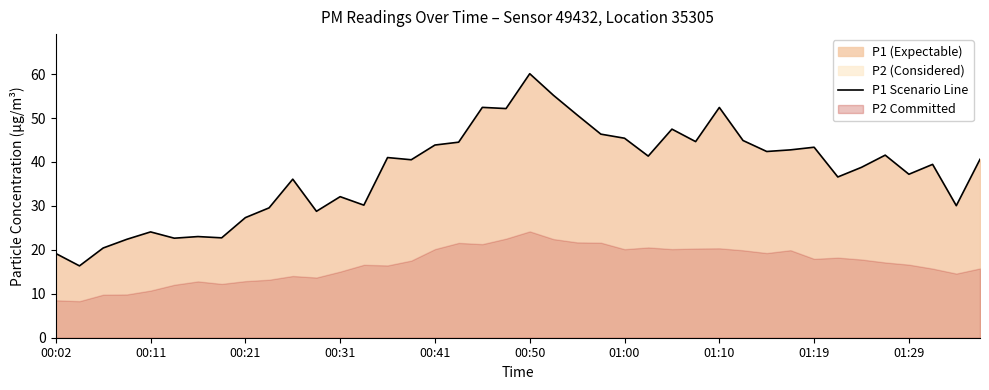

How many lines are shown in the chart?

1